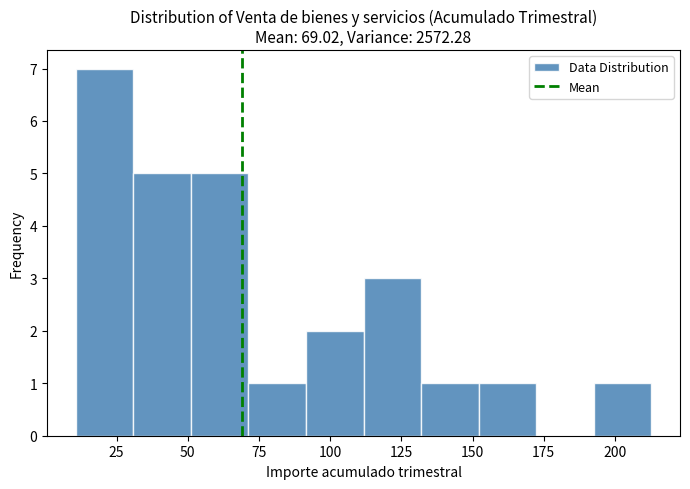

How tall is the bar that spans 70 to 90 on the x-axis? Neither the bar edges nor the heights are printed on the chart, so give them approximately, as read against the axes.

1